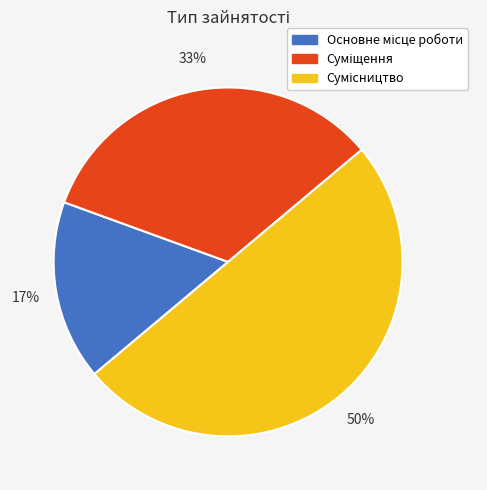

To the nearest percent, what is the difference between the largest and smallest slice percentages?

33%